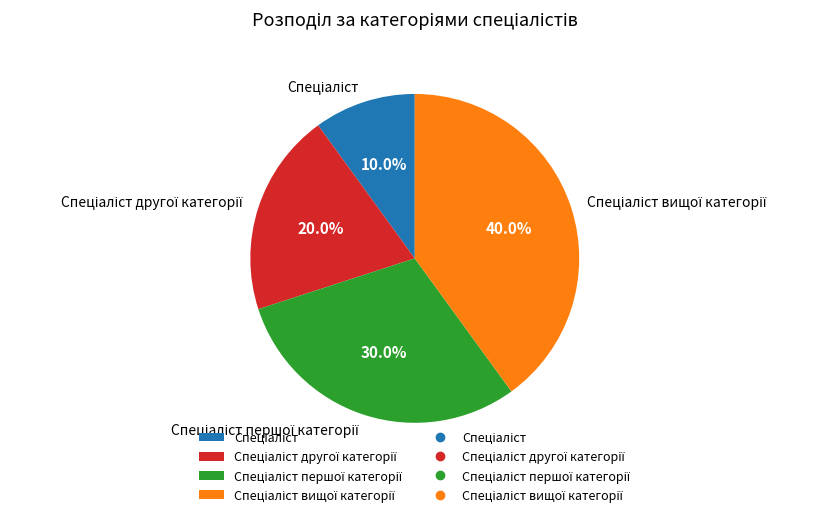

Is there a majority slice in this chart?

No